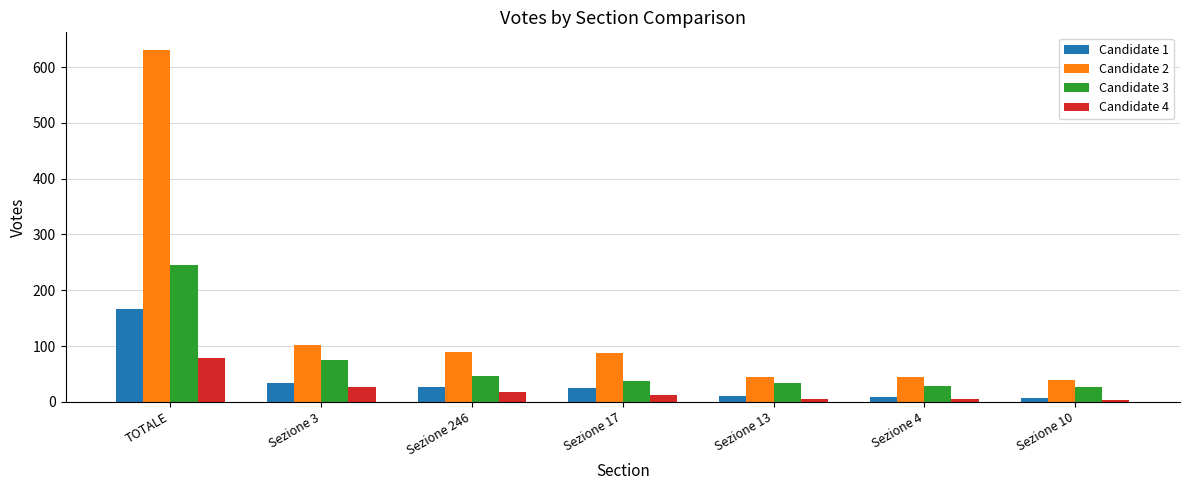

What is the spread (max minus min) of values at Sezione 4?

40